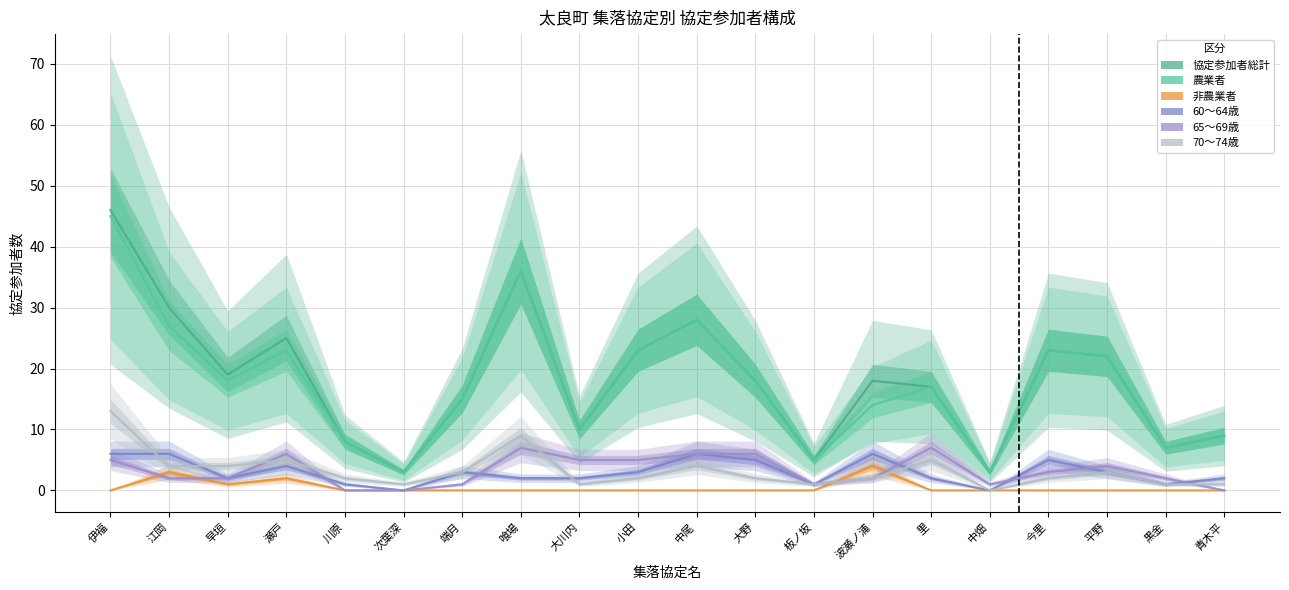

Which series changed the most between 端月 and 喰場?

協定参加者総計